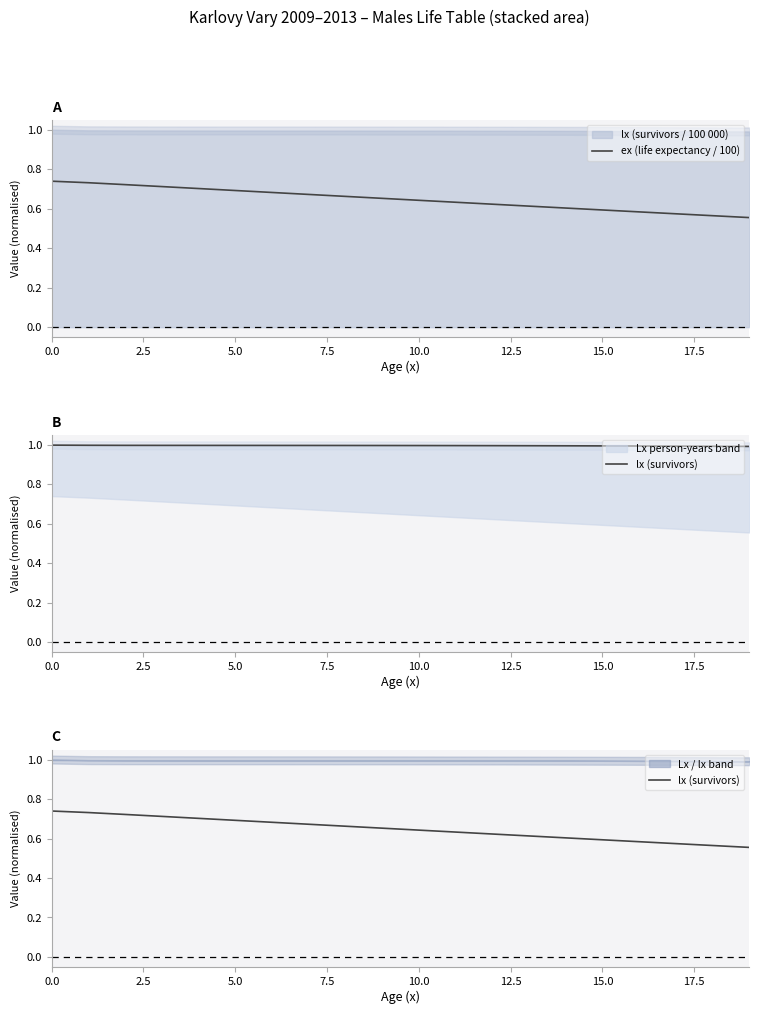

True or false: ex (life expectancy / 100) and lx (survivors) cross at least once.

False